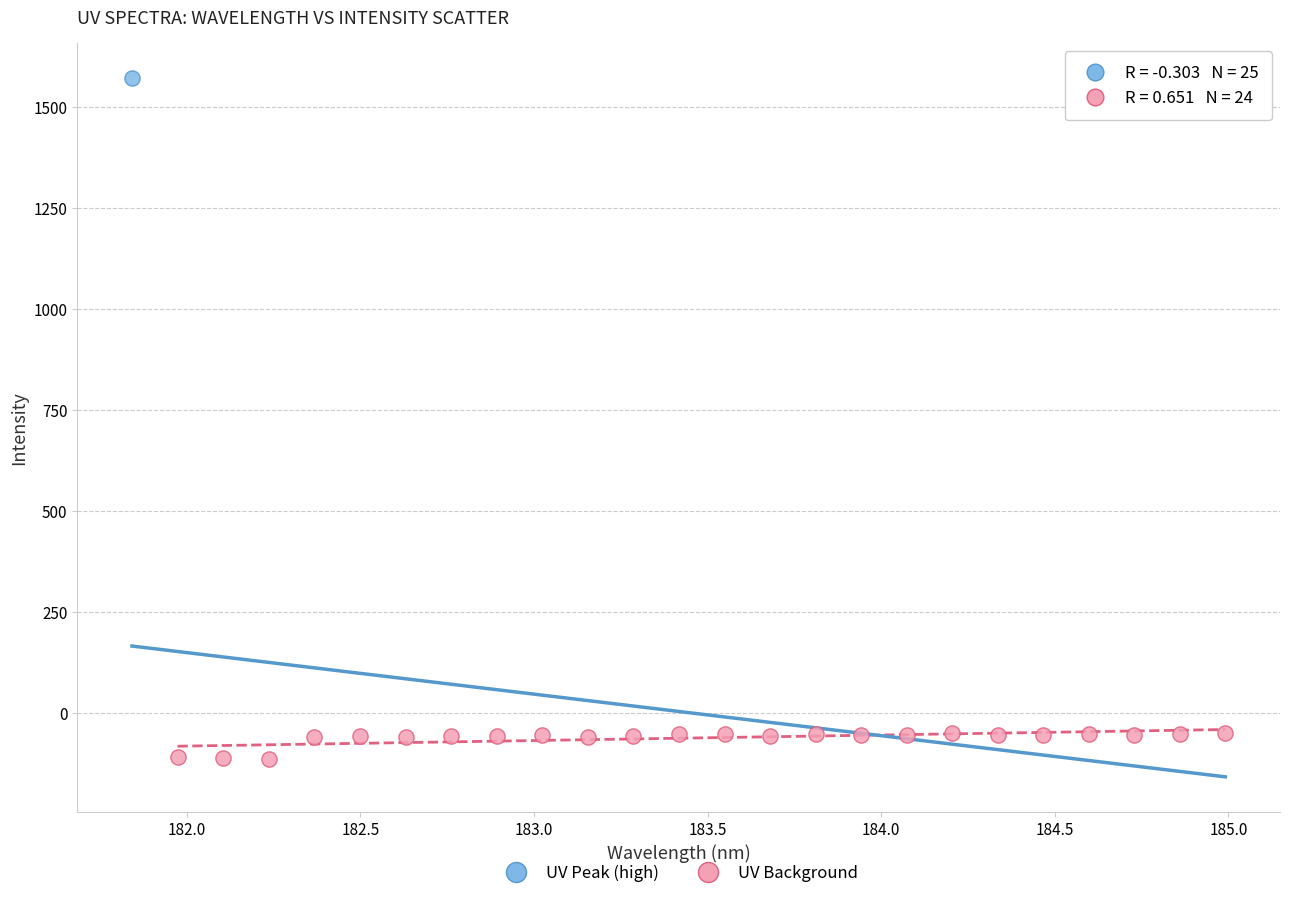

What are all the series names shown in the legend?

UV Peak (high), UV Background